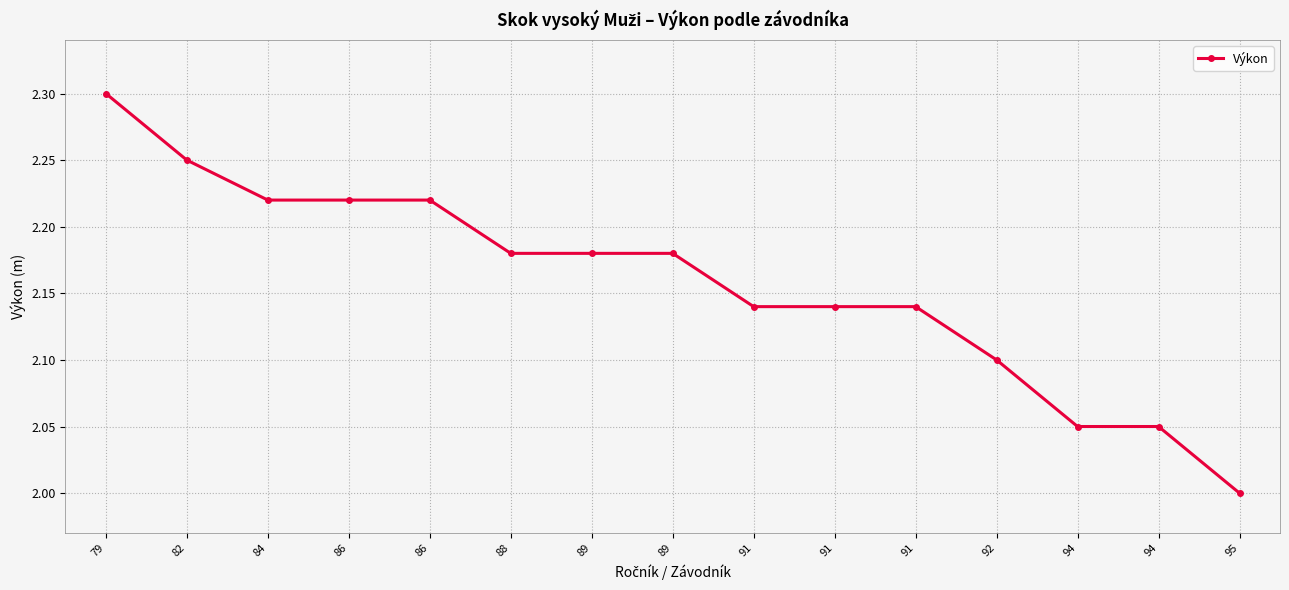

List the labels in order of value, smallest first.

95, 94, 94, 92, 91, 91, 91, 88, 89, 89, 84, 86, 86, 82, 79